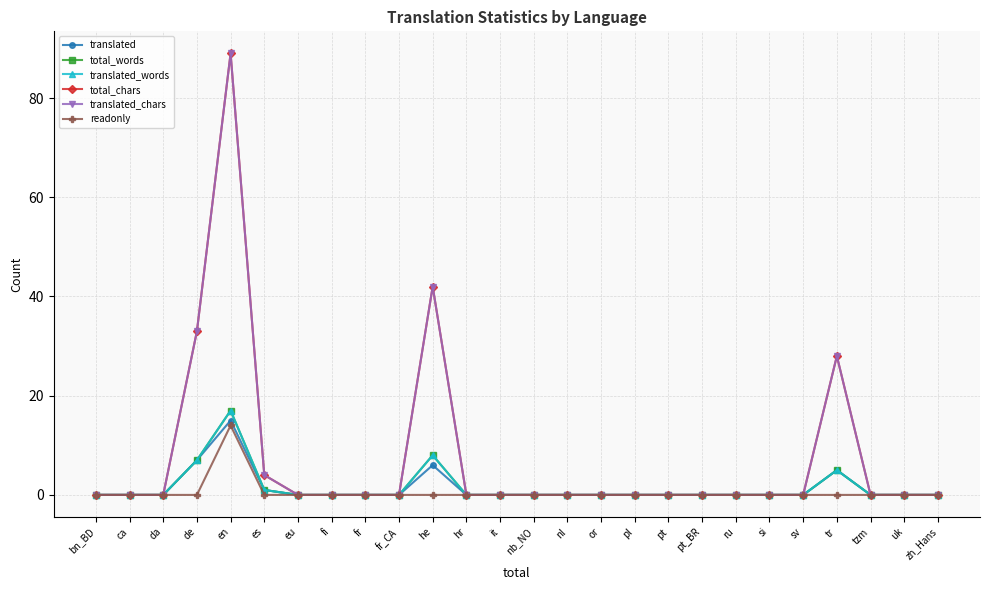

Between tzm and nb_NO, which is larger?

tzm